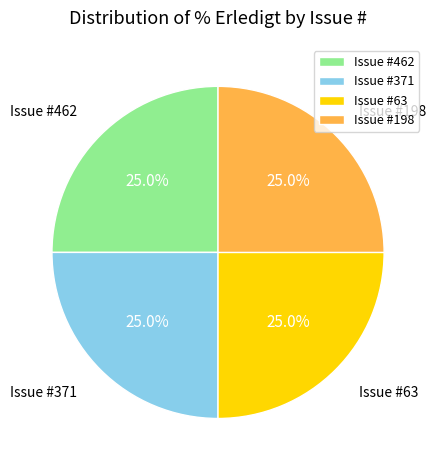

Approximately how many times larger is the value at Issue #462 compared to Issue #371?

1.0